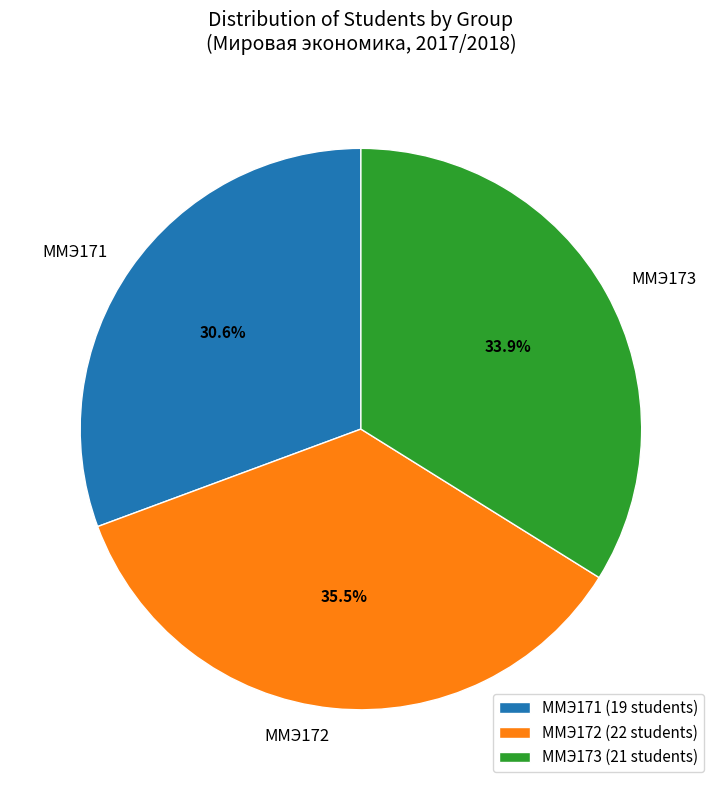

What is the ratio of the value at ММЭ171 to the value at ММЭ173?

0.9